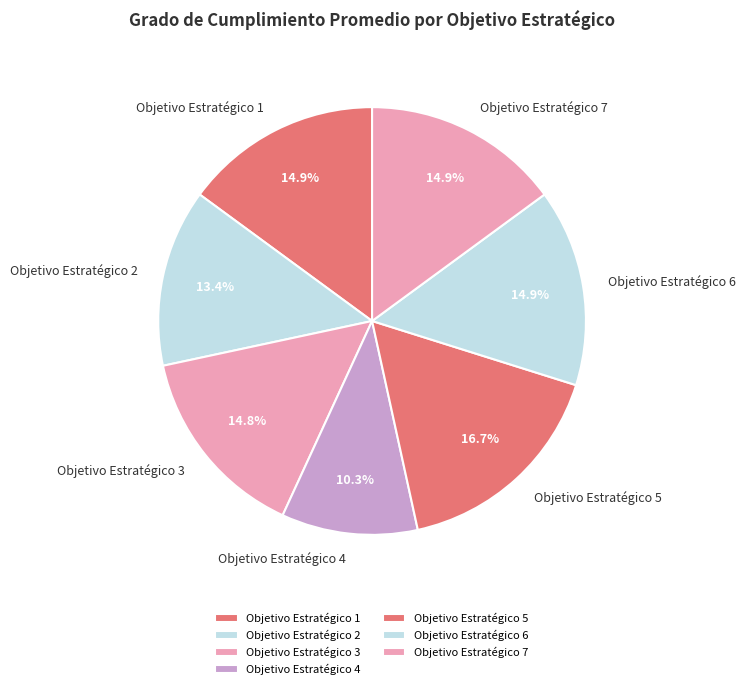

Which slice is the largest?

Objetivo Estratégico 5